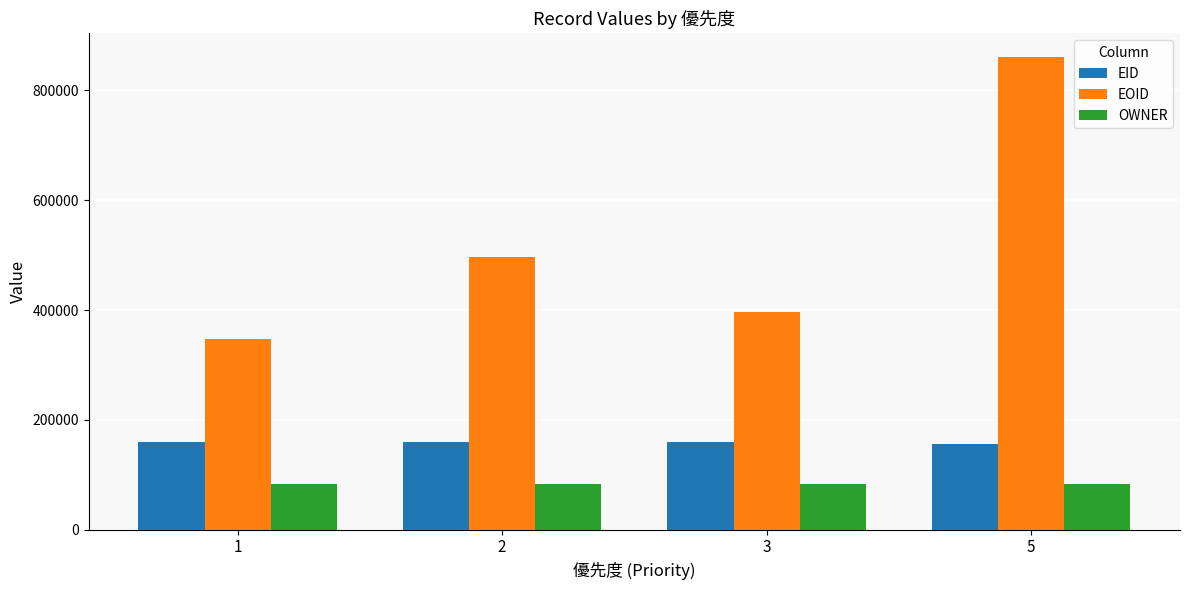

Rank the series by their average value, from highest to lowest.

EOID, EID, OWNER